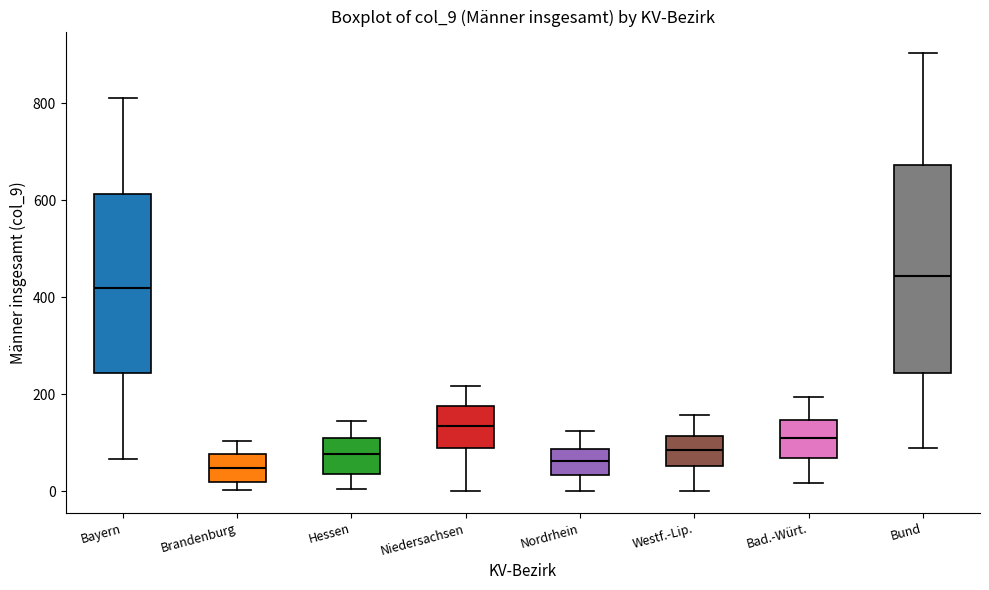

Reading left to right, transcribe this box plot: for each box, give where its median line is, the range the box spans, and where its two whiskers end, as read against the y-axis. The values are not printed on the chart, so give them approximately, as read against the axis.

Bayern: median 420, box 240 to 620, whiskers 60 to 820
Brandenburg: median 40, box 20 to 80, whiskers 0 to 100
Hessen: median 80, box 40 to 120, whiskers 0 to 140
Niedersachsen: median 140, box 80 to 180, whiskers 0 to 220
Nordrhein: median 60, box 40 to 80, whiskers 0 to 120
Westf.-Lip.: median 80, box 60 to 120, whiskers 0 to 160
Bad.-Würt.: median 100, box 60 to 140, whiskers 20 to 200
Bund: median 440, box 240 to 680, whiskers 80 to 900